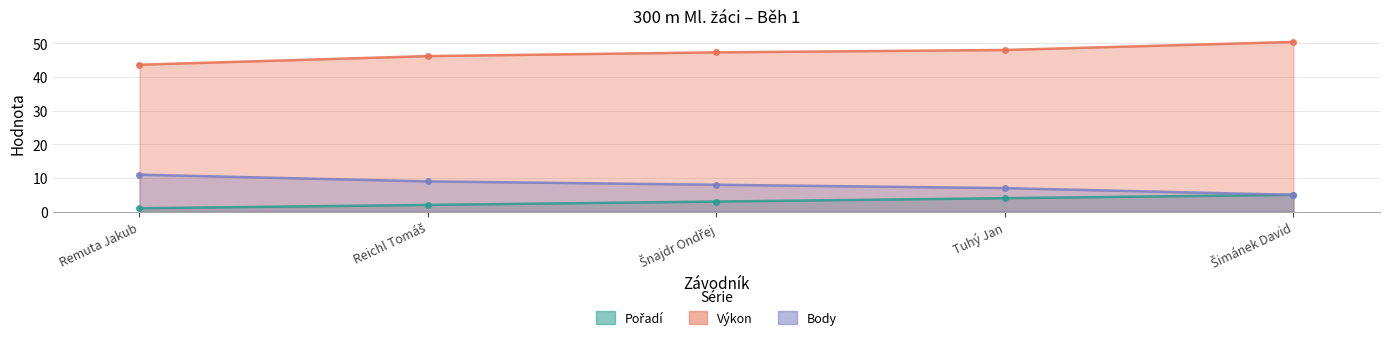

What is the value of the Pořadí point at the 5th from the left?

5.0